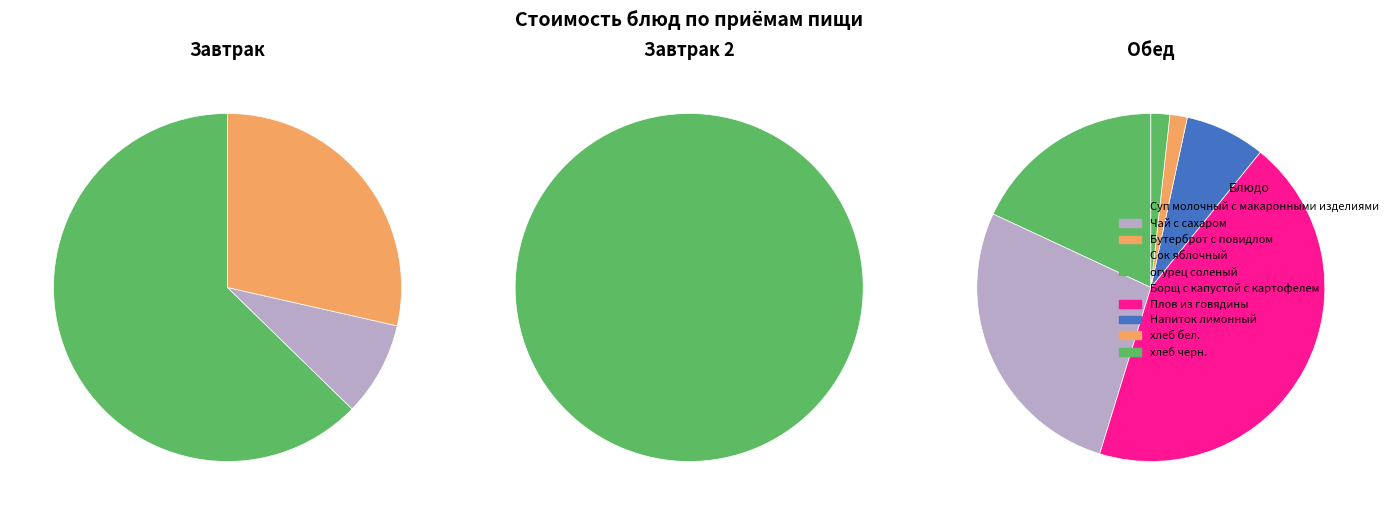

How many segments does this pie chart have?

10